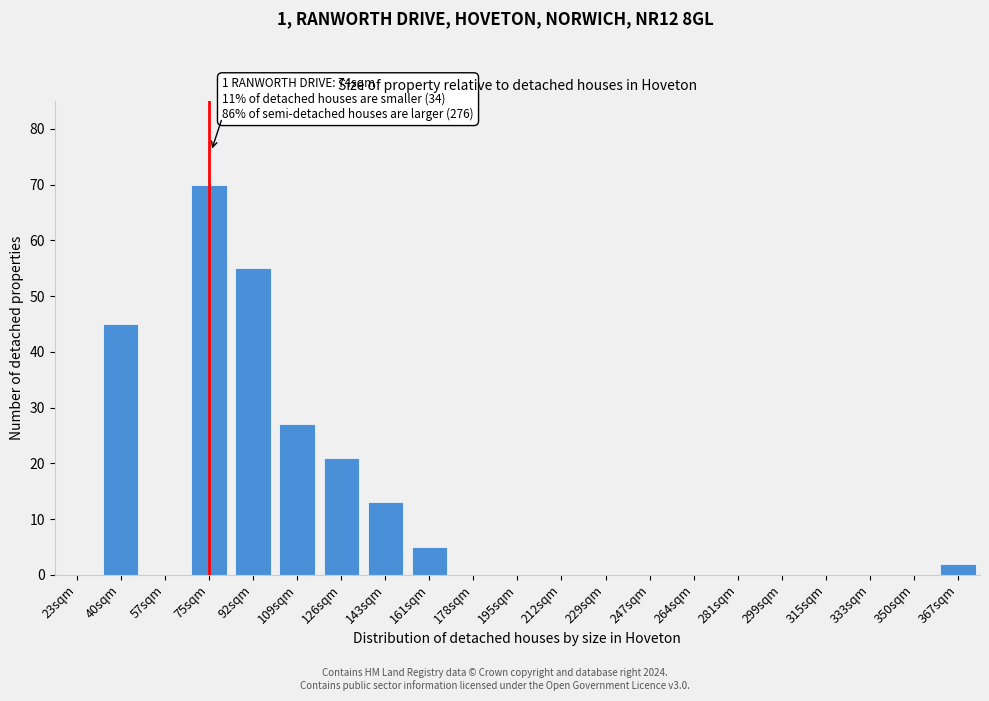

Reading left to right, transcribe all the data shown in this chart.

23sqm=0	40sqm=45	57sqm=0	75sqm=70	92sqm=55	109sqm=27	126sqm=21	143sqm=13	161sqm=5	178sqm=0	195sqm=0	212sqm=0	229sqm=0	247sqm=0	264sqm=0	281sqm=0	299sqm=0	315sqm=0	333sqm=0	350sqm=0	367sqm=2